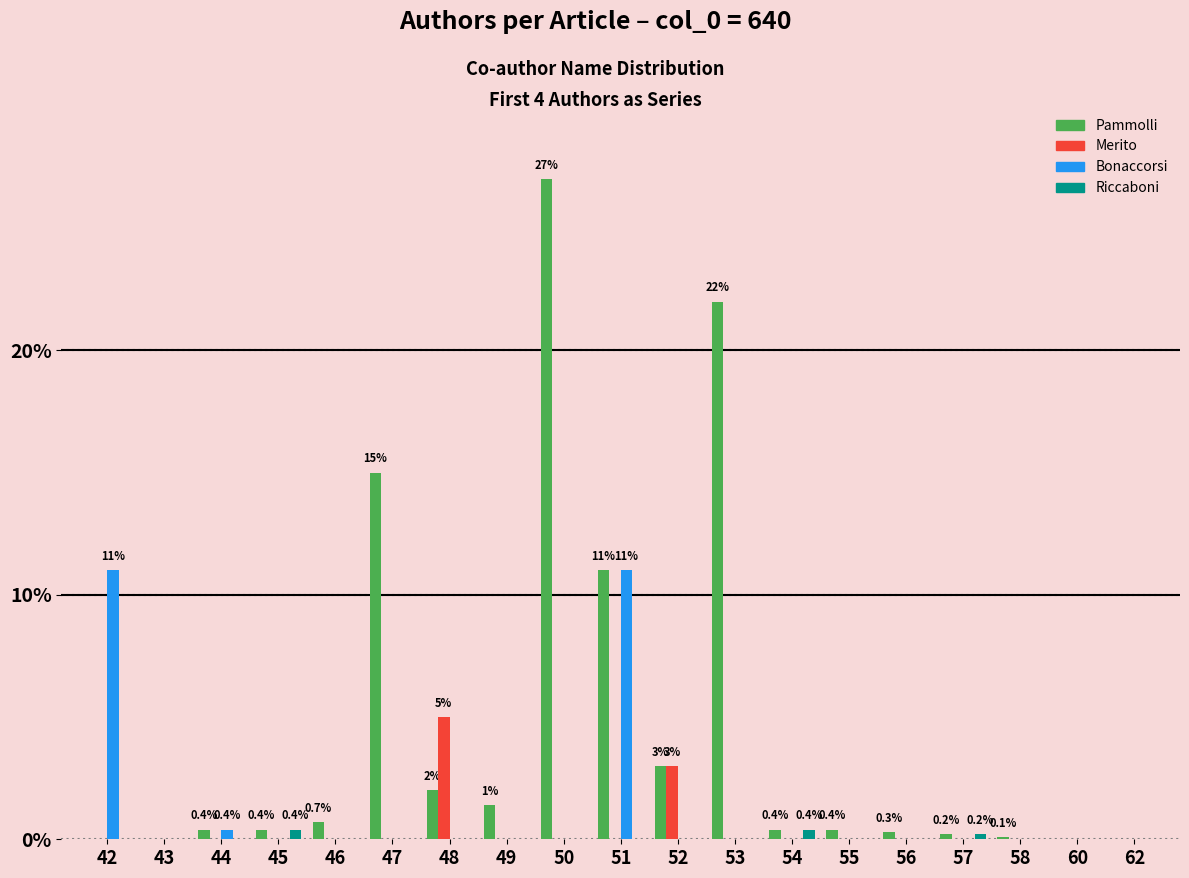

What is the maximum value shown in the chart?

27.0